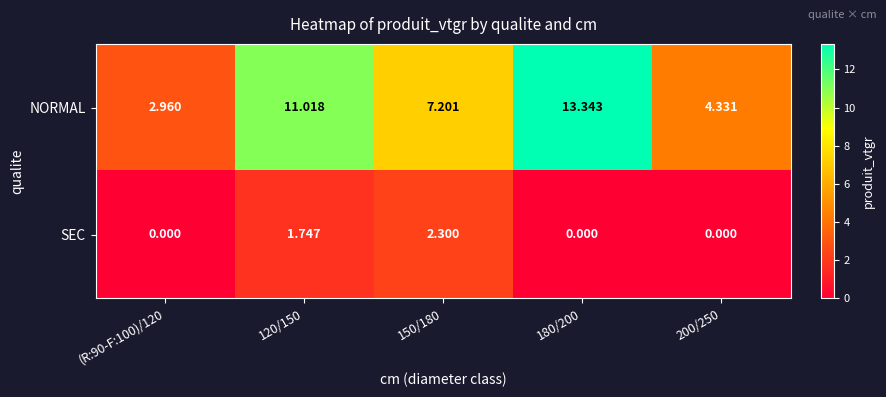

Which series has the largest total across all categories?

NORMAL